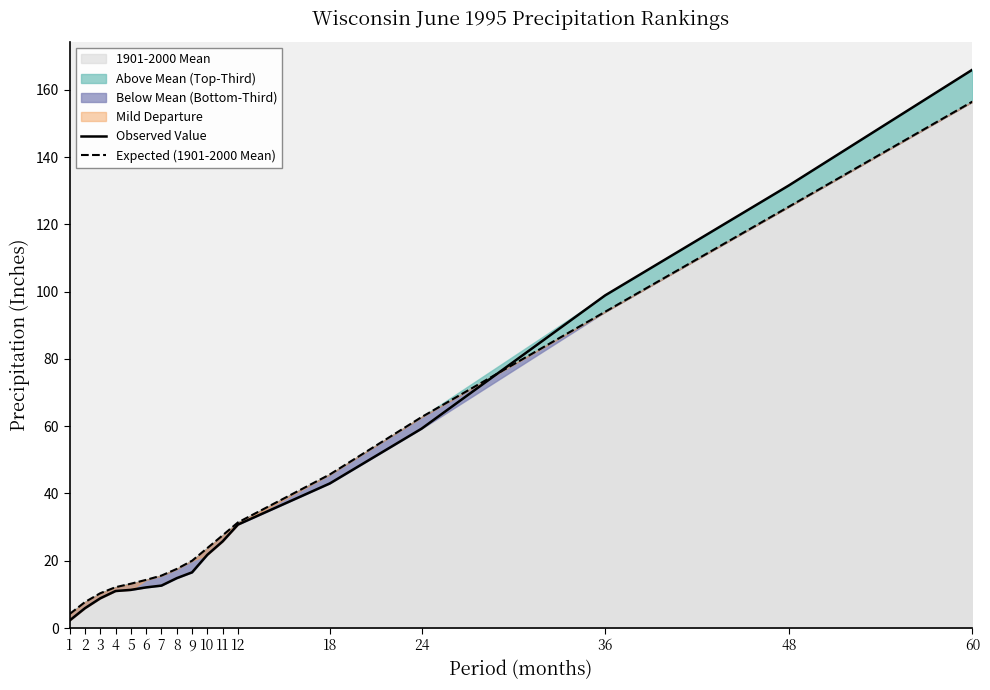

Which category has the highest value in the Observed Value series?

60